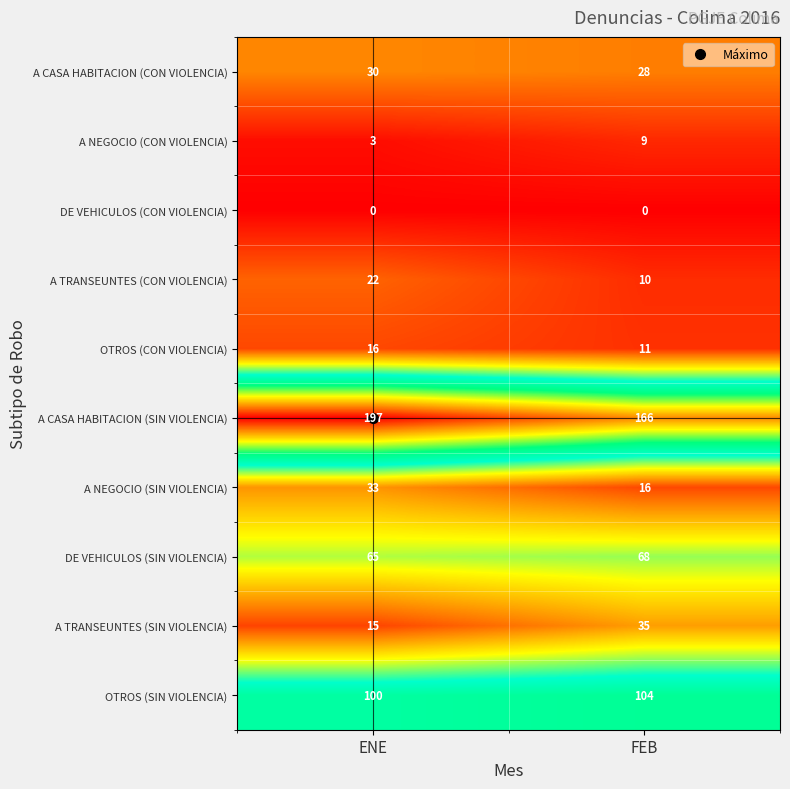

What is the average value of the OTROS (CON VIOLENCIA) series?

14